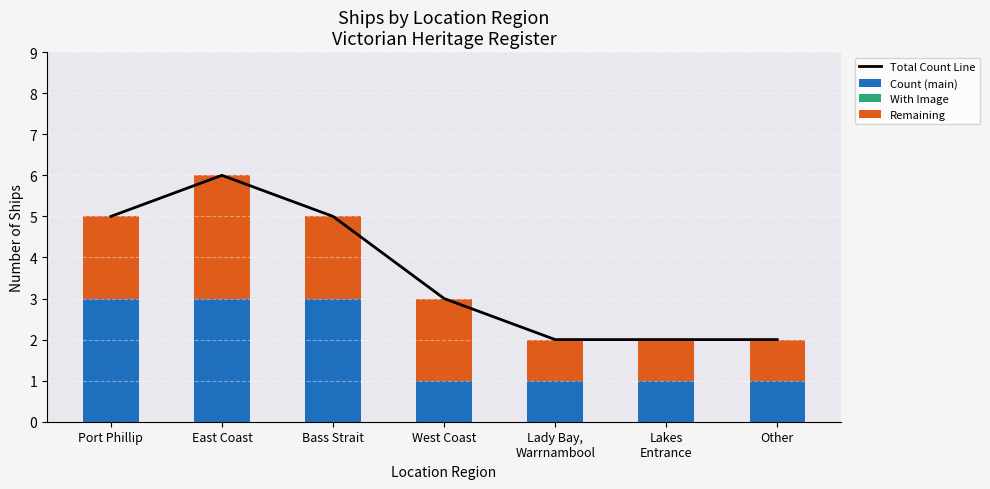

Read the Count (main) value at Port Phillip.

3